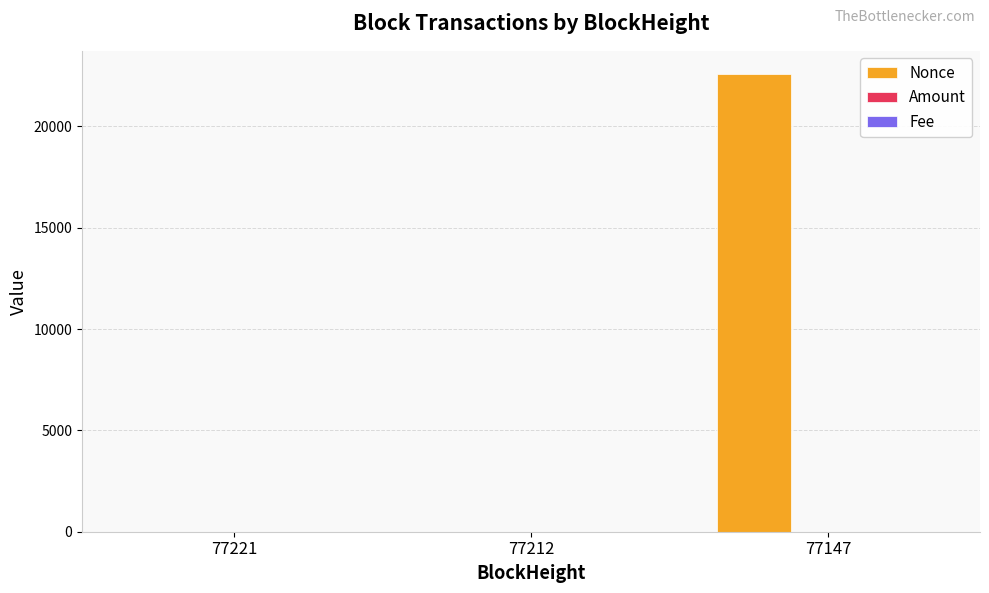

What is the sum of all Nonce values?

22605.0